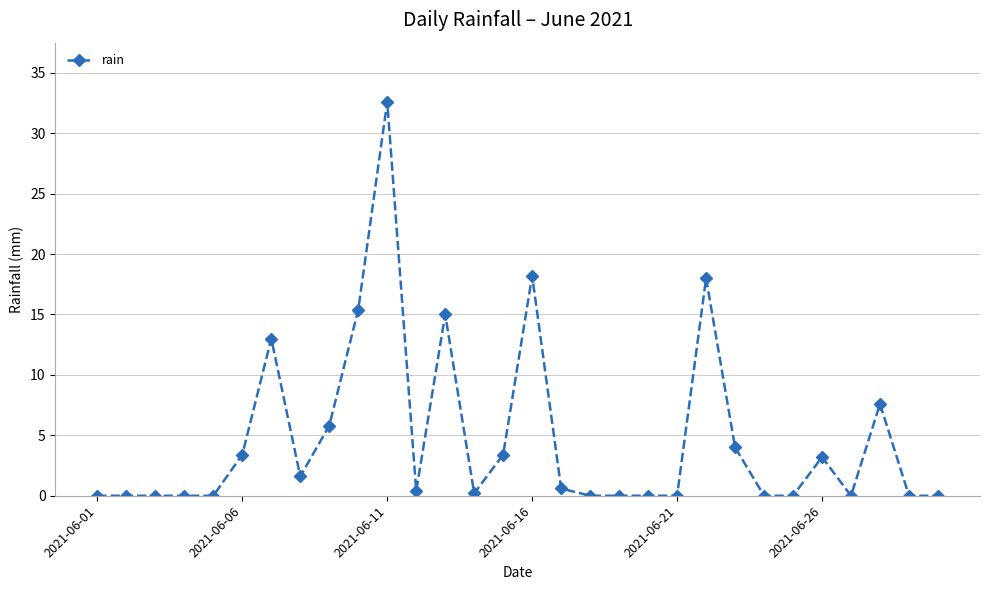

Reading left to right, what are all the values shown in this chart?

0.0	0.0	0.0	0.0	0.0	3.4	13.0	1.6	5.8	15.4	32.6	0.4	15.0	0.2	3.4	18.2	0.6	0.0	0.0	0.0	0.0	18.0	4.0	0.0	0.0	3.2	0.0	7.6	0.0	0.0